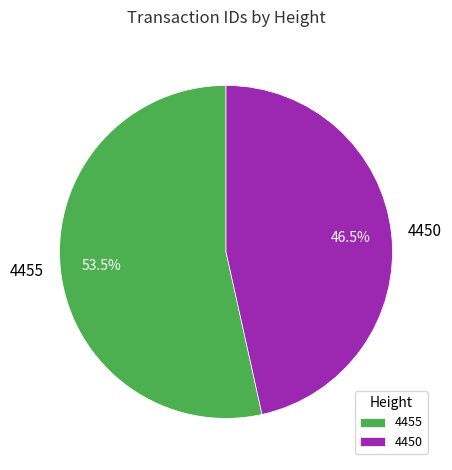

What percentage do 4450 and 4455 together represent?

100.0%